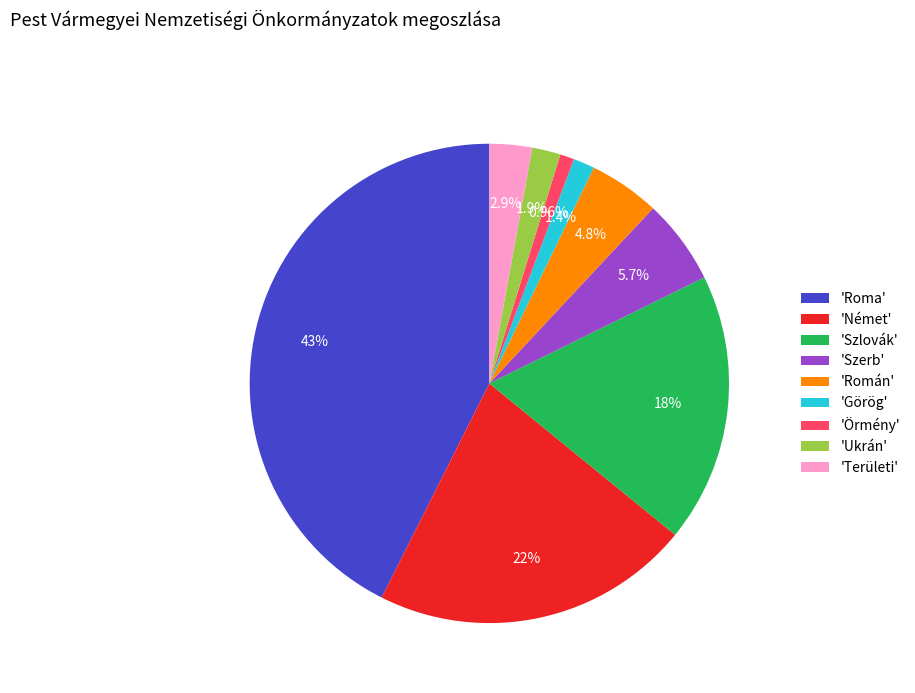

Which category has the biggest portion of the pie?

'Roma'